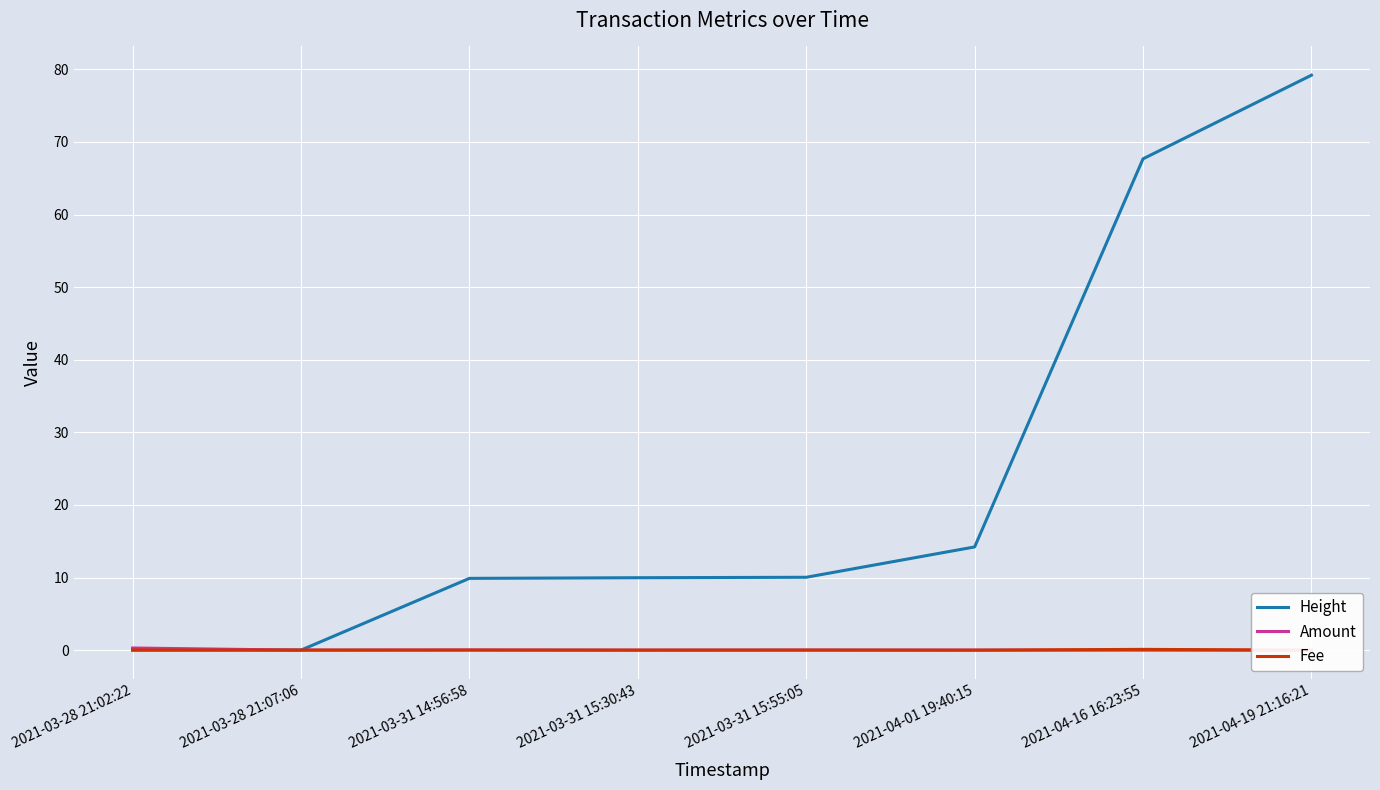

The value of Fee at 2021-03-28 21:07:06 is 0.0. True or false?

True